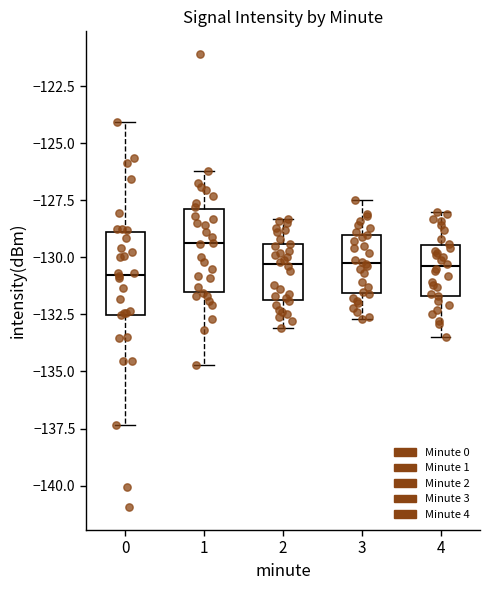

Reading left to right, transcribe this box plot: for each box, give where its median line is, the range the box spans, and where its two whiskers end, as read against the y-axis. The values are not printed on the chart, so give them approximately, as read against the axis.

0: median -131.0, box -132.5 to -129.0, whiskers -137.5 to -124.0
1: median -129.5, box -131.5 to -128.0, whiskers -134.5 to -126.0
2: median -130.5, box -132.0 to -129.5, whiskers -133.0 to -128.5
3: median -130.0, box -131.5 to -129.0, whiskers -132.5 to -127.5
4: median -130.5, box -131.5 to -129.5, whiskers -133.5 to -128.0